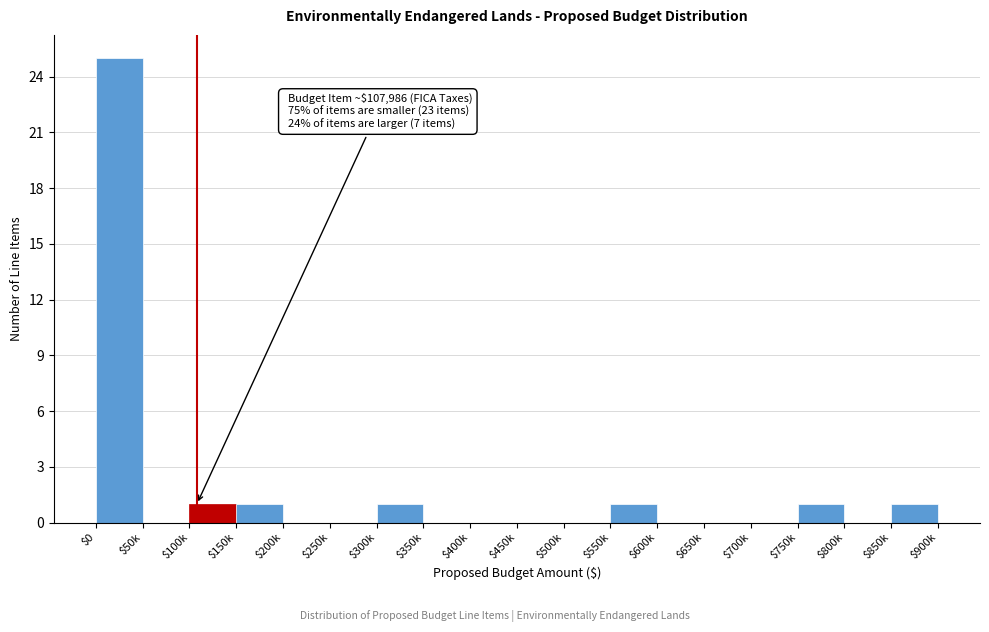

True or false: the data shows 0 at $650k.

True